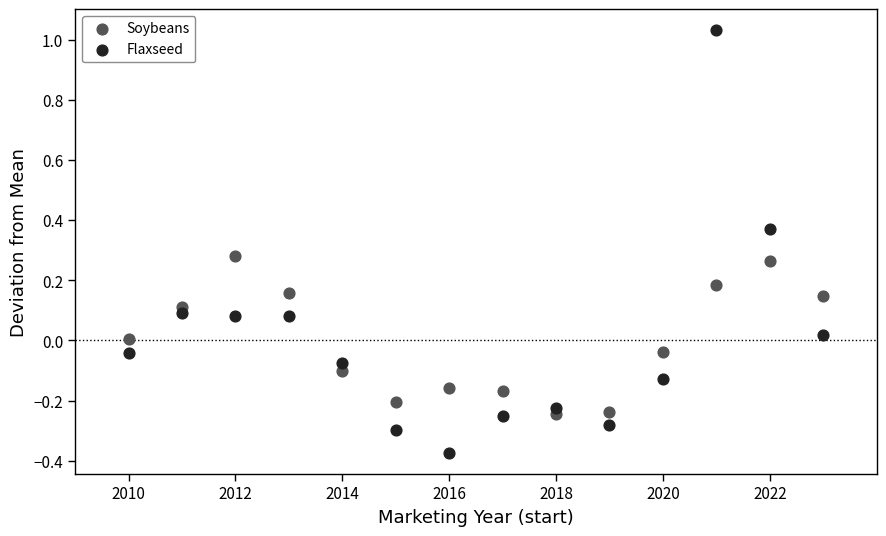

Across all data points, what is the range of X values (max minus min)?

13.0